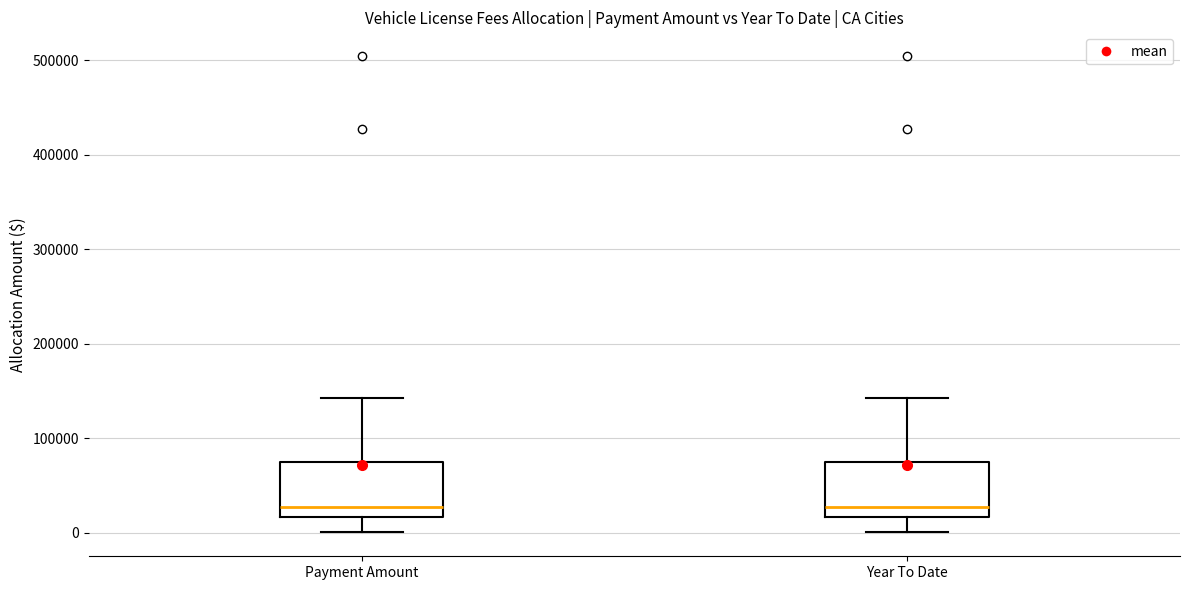

Reading left to right, transcribe this box plot: for each box, give where its median line is, the range the box spans, and where its two whiskers end, as read against the y-axis. The values are not printed on the chart, so give them approximately, as read against the axis.

Payment Amount: median 30000, box 20000 to 70000, whiskers 0 to 140000
Year To Date: median 30000, box 20000 to 70000, whiskers 0 to 140000